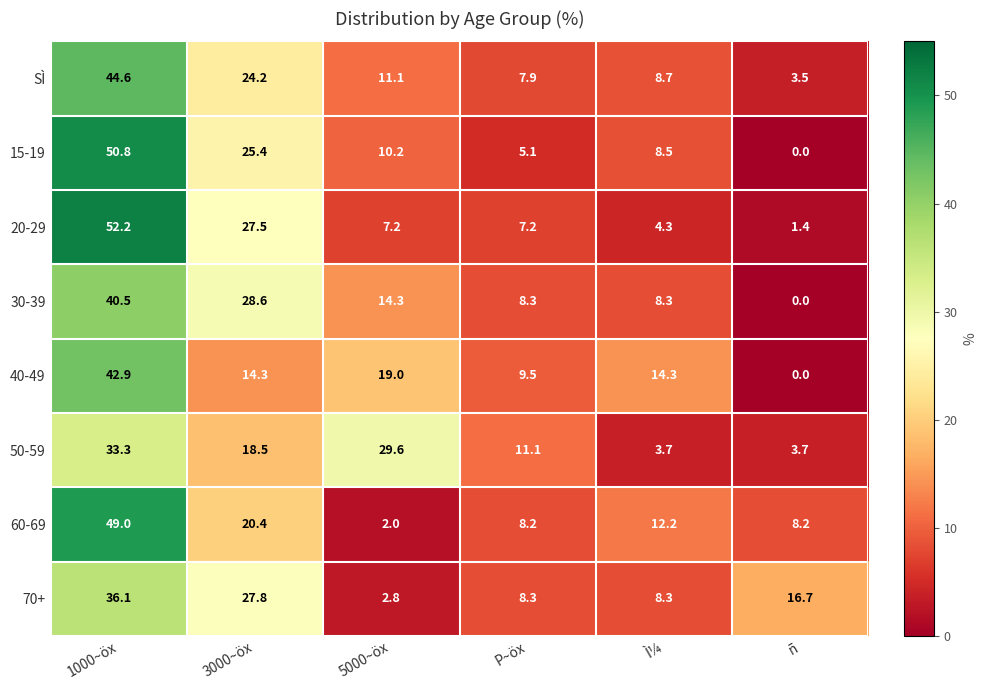

What is the sum of all 40-49 values?

100.0